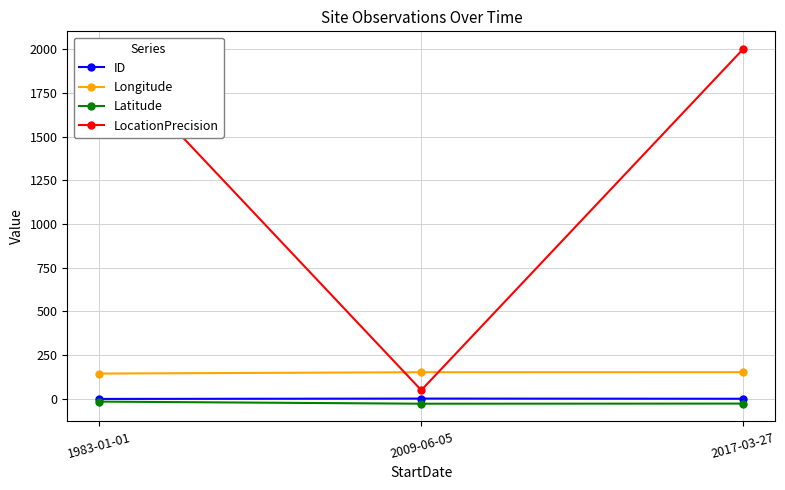

Read the LocationPrecision value at 2017-03-27.

2000.0